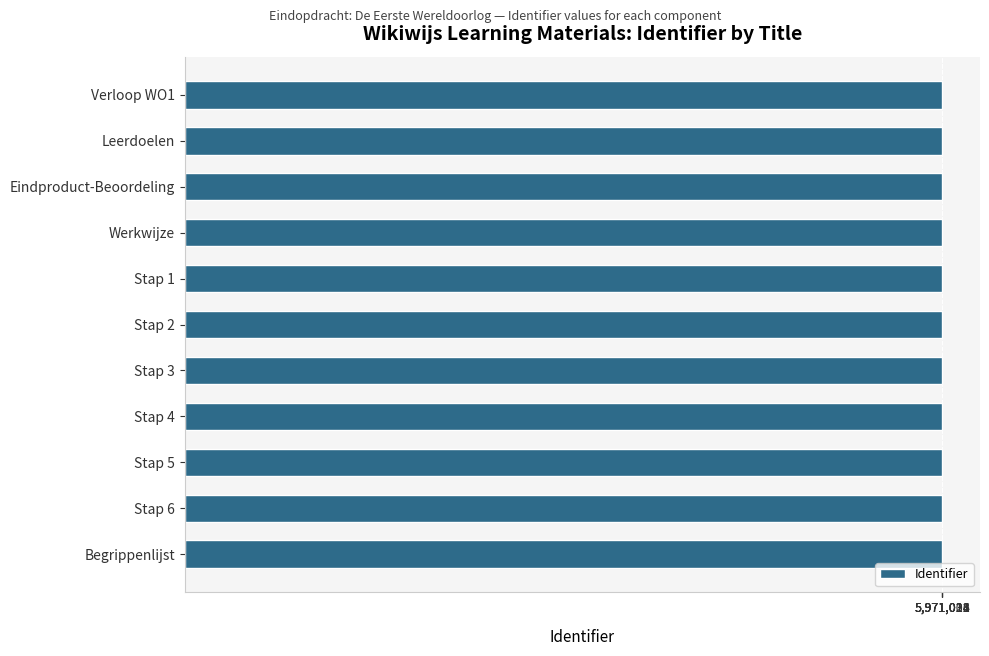

What is the sum of all values?

65681186